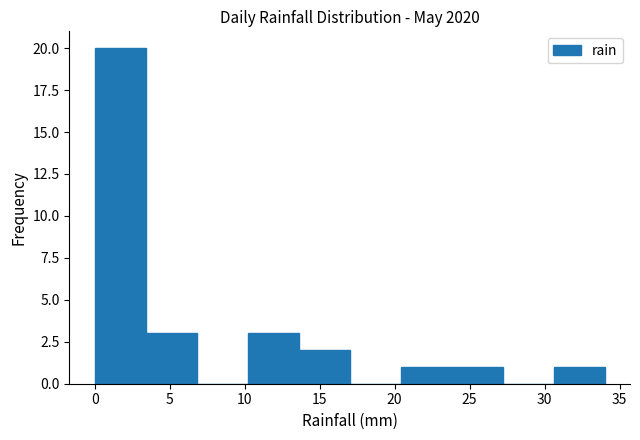

What is the height of the bar covering 13.6 to 17.0 on the x-axis? Neither the bar edges nor the heights are printed on the chart, so give them approximately, as read against the axes.

2